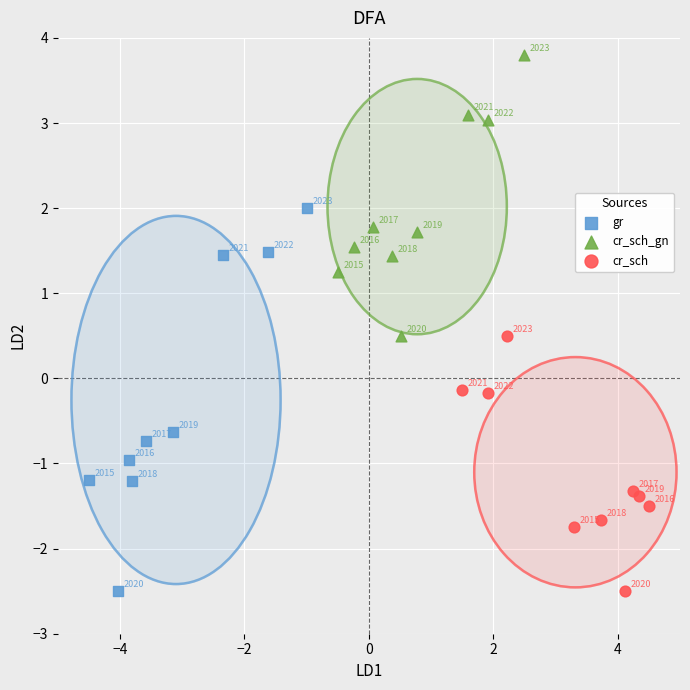

Which series reaches the maximum Y coordinate?

cr_sch_gn